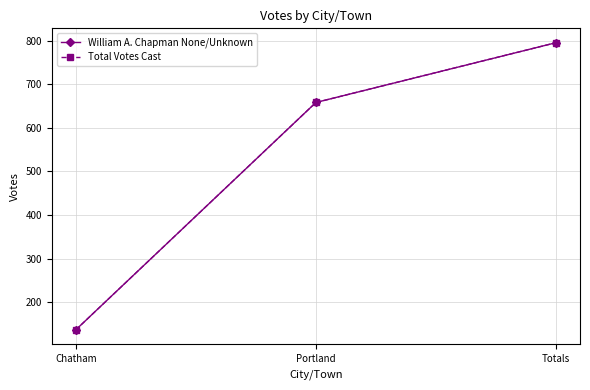

Is it true that Total Votes Cast equals 137 at Chatham?

True